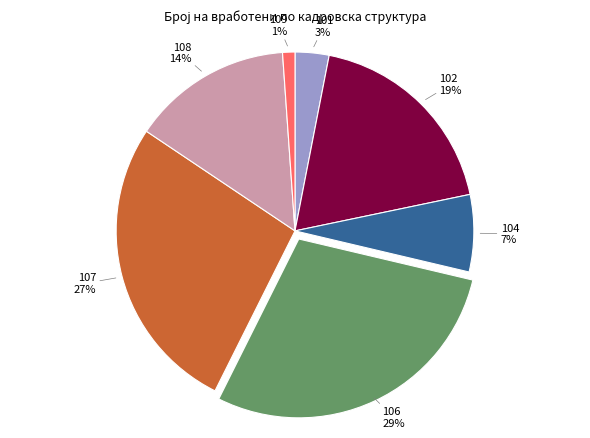

To the nearest percent, what is the difference between the largest and smallest slice percentages?

28%